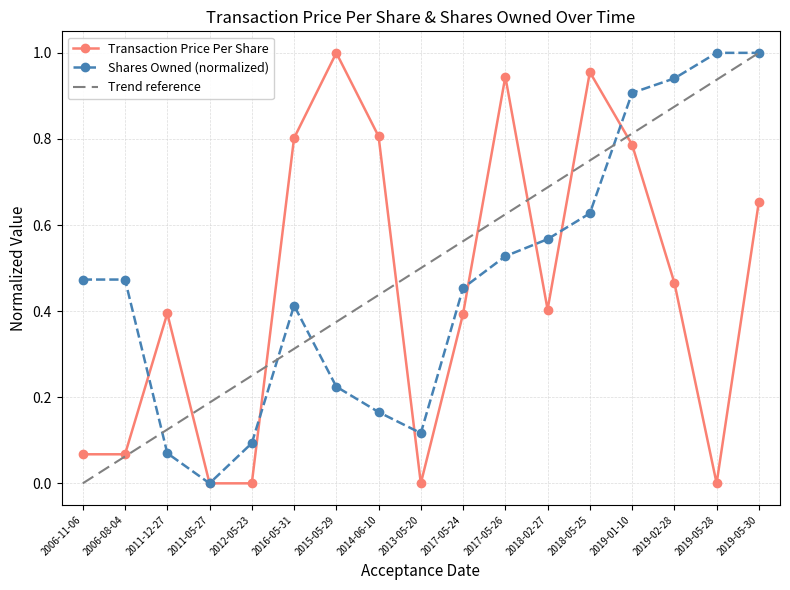

Is it true that sharesOwnedFollowingTransaction equals 0.2 at 2014-06-10?

True